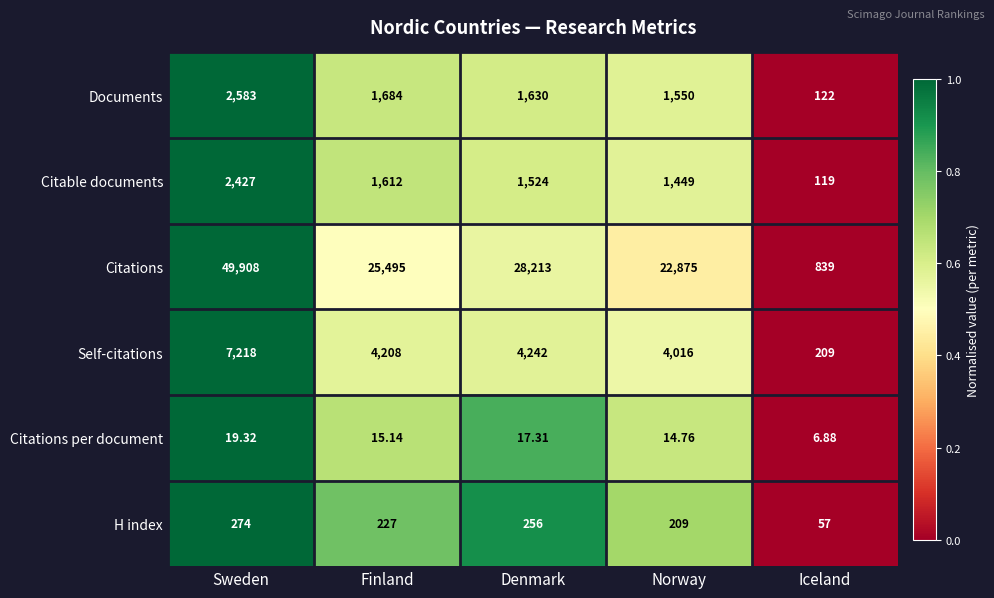

Which series has the largest range (max minus min)?

Citations